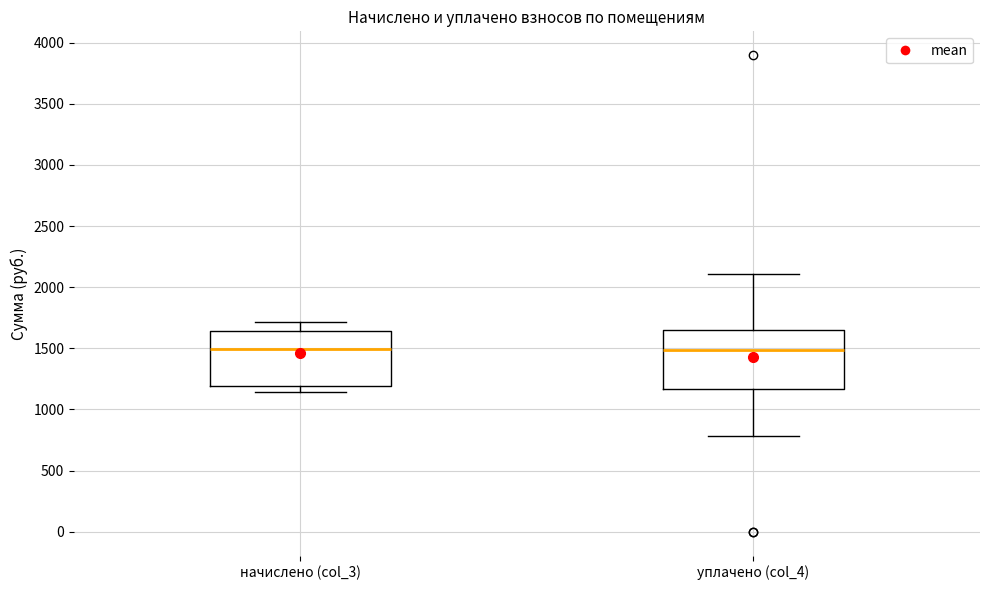

Reading left to right, read every box against the y-axis: the position of its median line, the range the box covers, and the ends of its whiskers. The values are not printed on the chart, so give them approximately, as read against the axis.

начислено (col_3): median 1500, box 1200 to 1650, whiskers 1150 to 1700
уплачено (col_4): median 1500, box 1150 to 1650, whiskers 800 to 2100